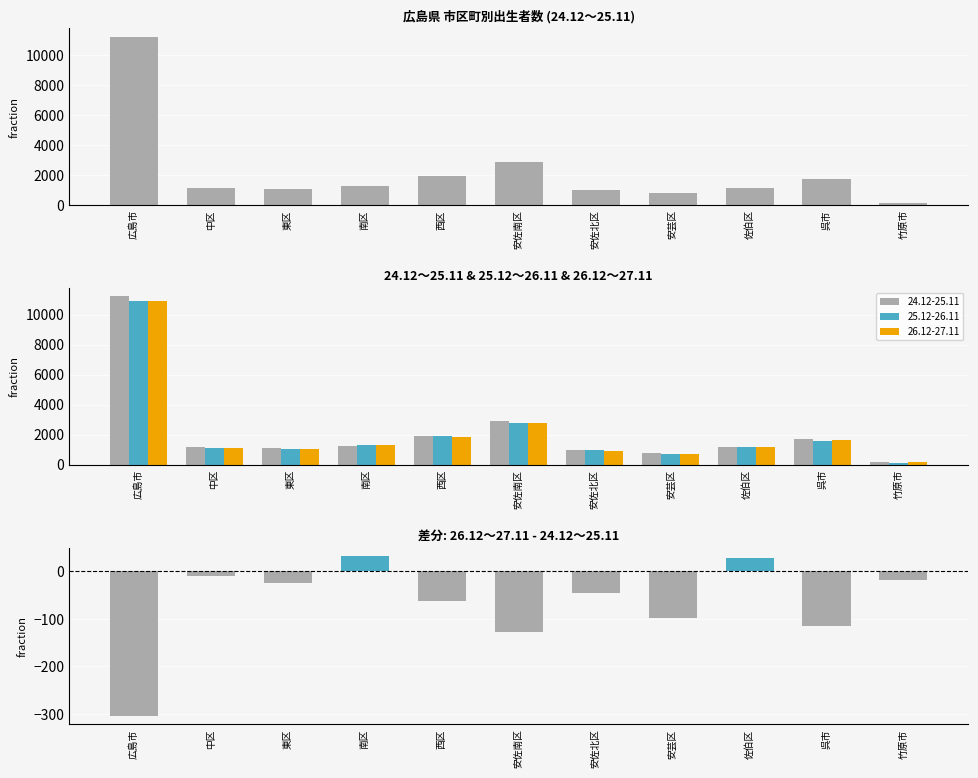

How many positive values are there?

2